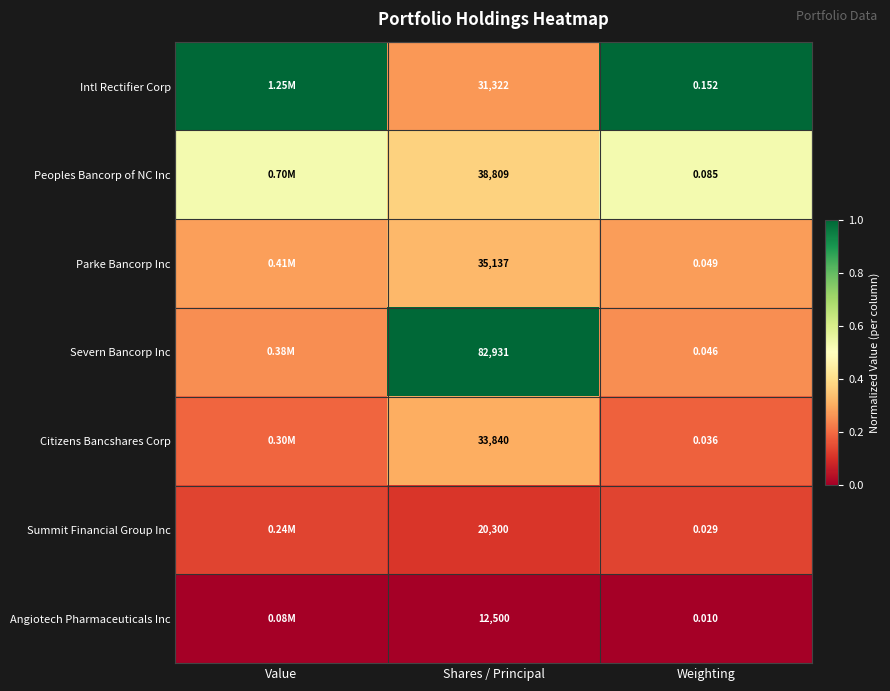

How many distinct data groups are displayed?

7